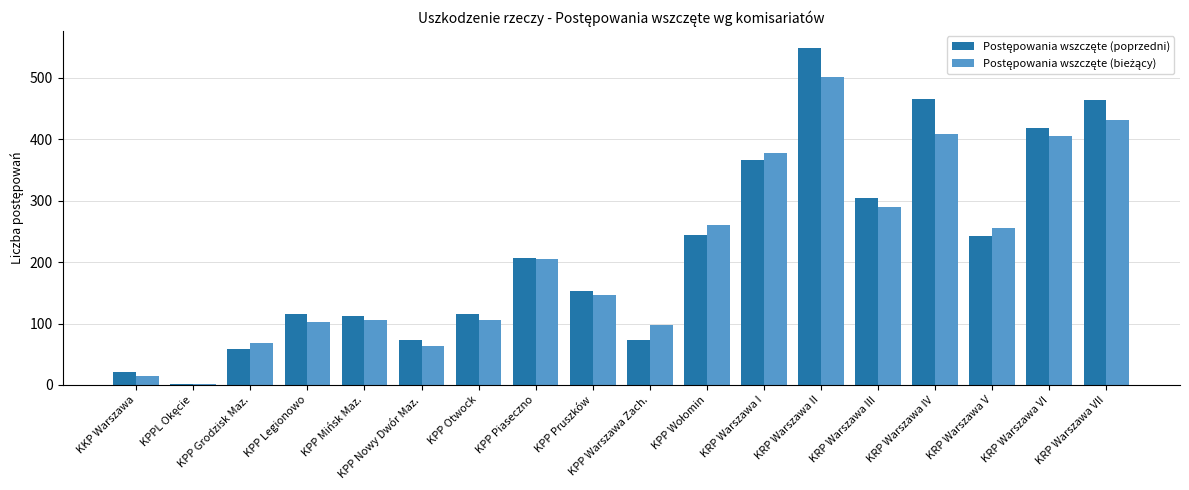

What is the maximum value shown in the chart?

549